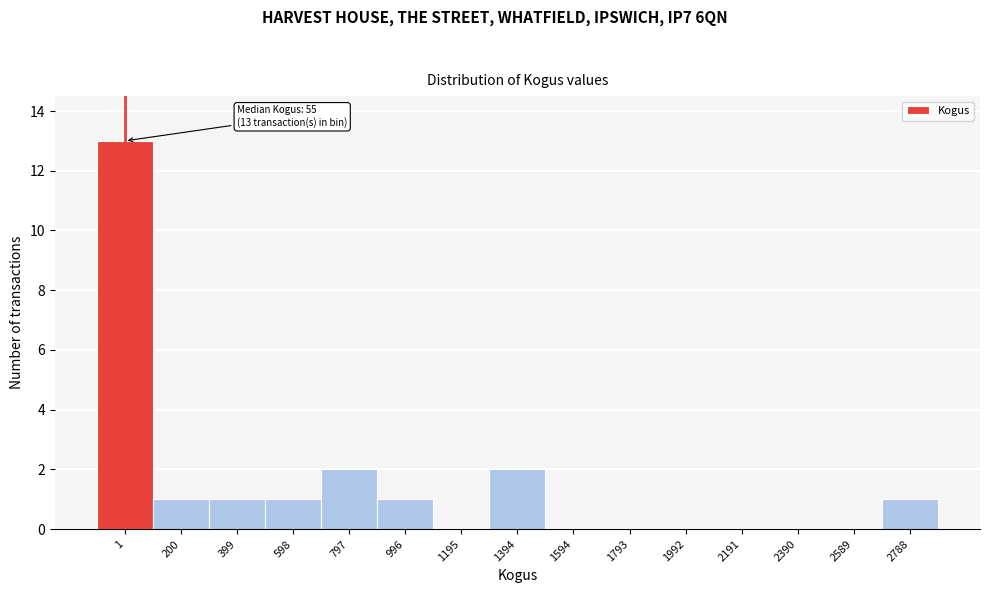

Reading right to left, transcribe all the data shown in this chart.

2788=1	2589=0	2390=0	2191=0	1992=0	1793=0	1594=0	1394=2	1195=0	996=1	797=2	598=1	399=1	200=1	1=13